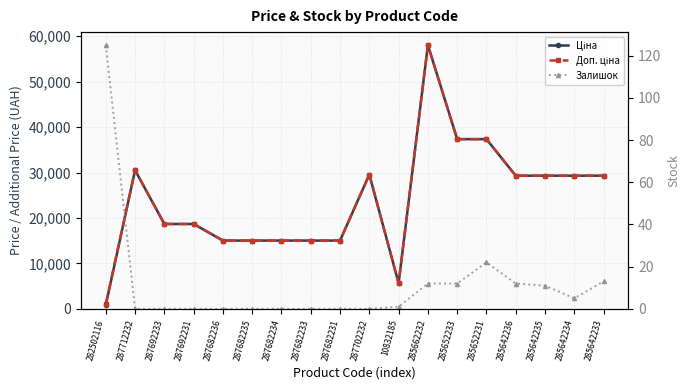

Rank the series by their maximum value, from lowest to highest.

Залишок, Ціна, Доп. ціна